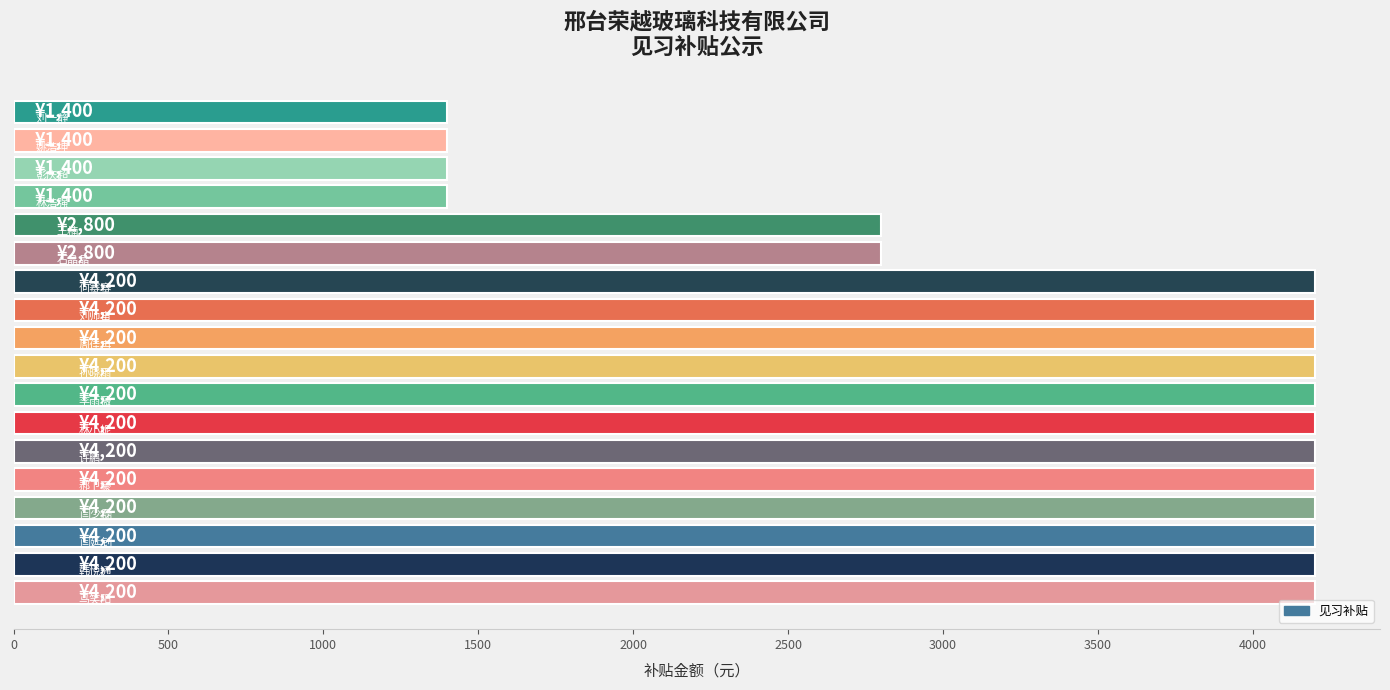

What is the minimum value shown in the chart?

1400